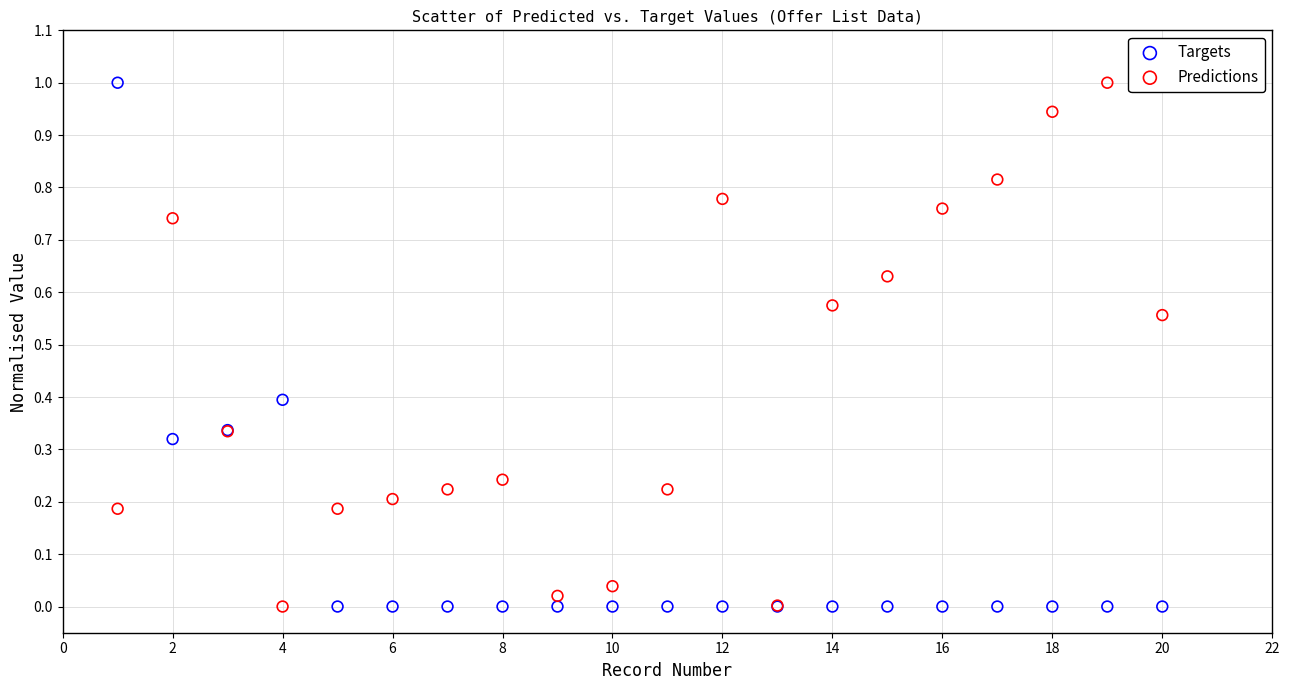

What is the X range (max minus min) for the scatter plot?

19.0